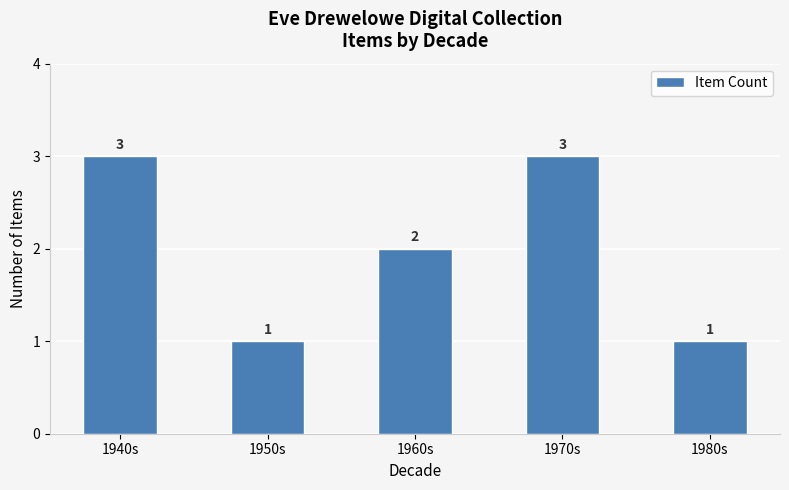

The chart shows a value of 2 at 1950s. True or false?

False